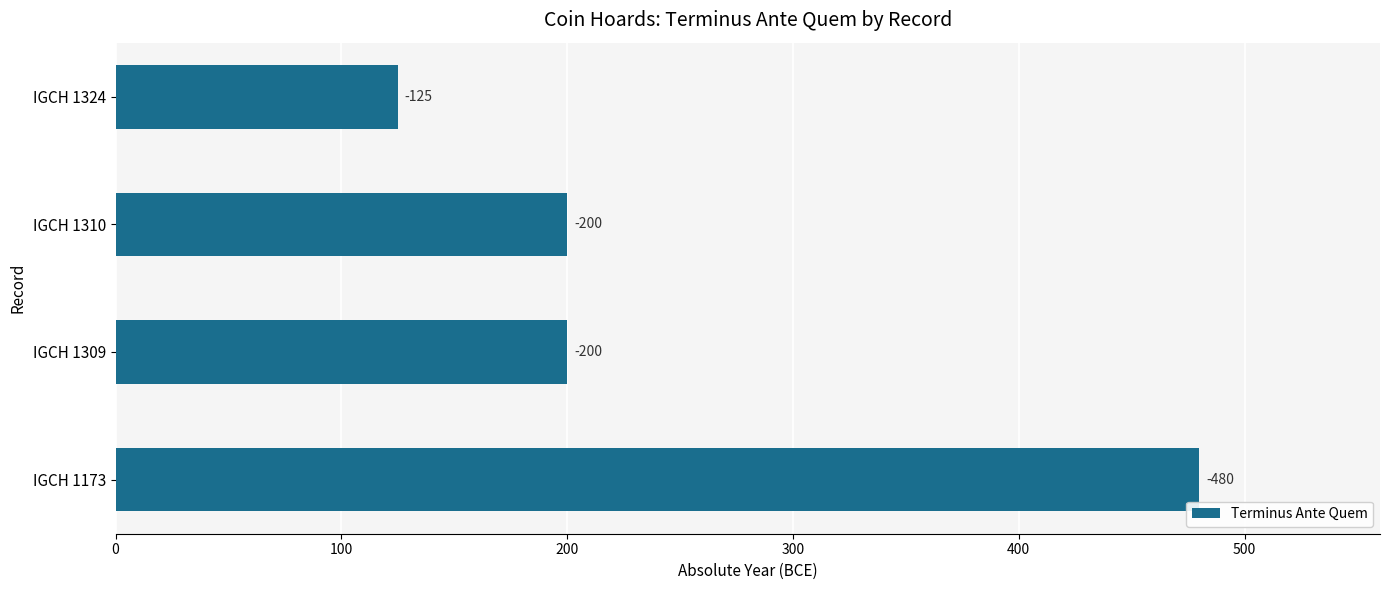

How many bars are there in total?

4